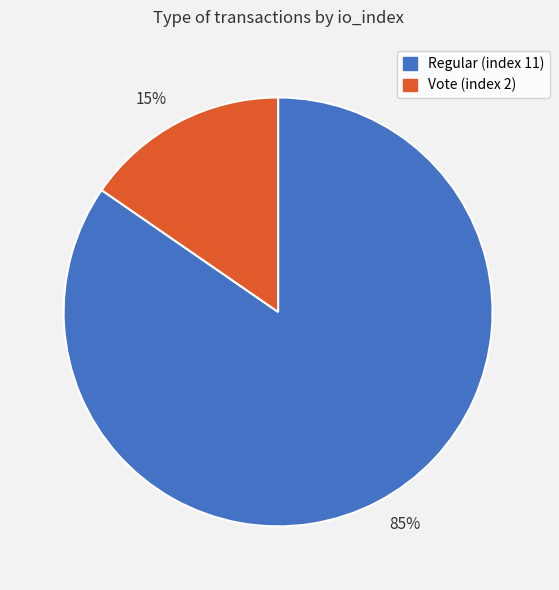

True or false: 15% accounts for 15% of the total.

True